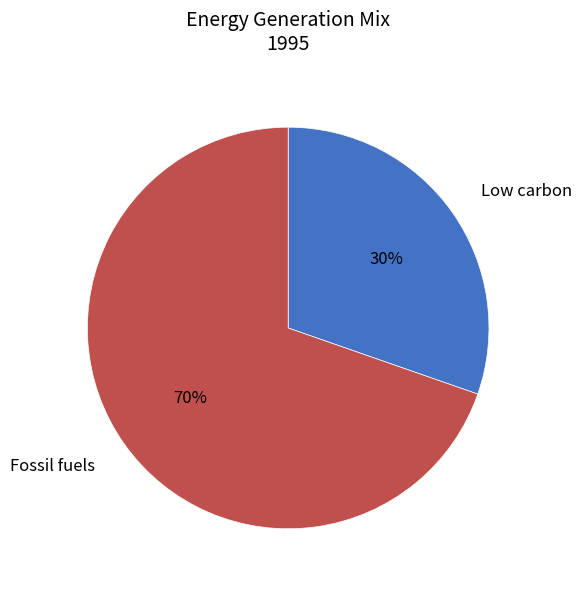

What is the smallest slice in the pie chart?

Low carbon